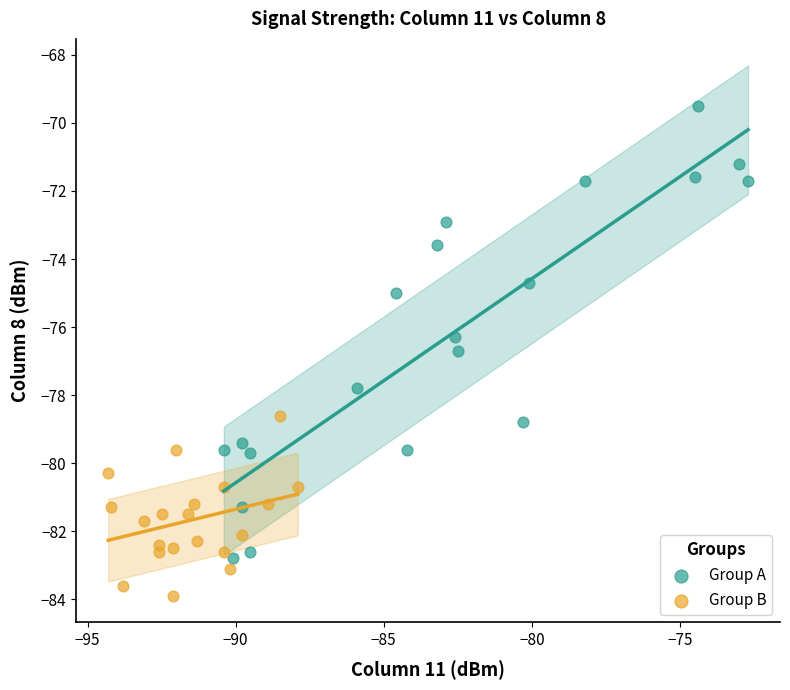

Which series contains the lowest Y value?

Group B